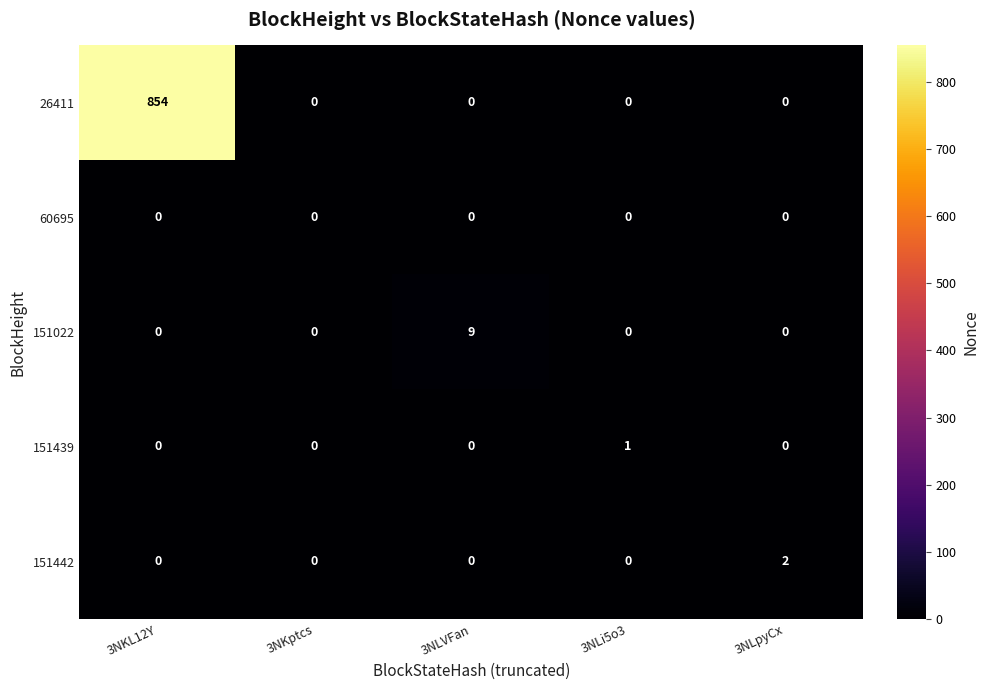

Rank the series by their maximum value, from lowest to highest.

60695, 151439, 151442, 151022, 26411